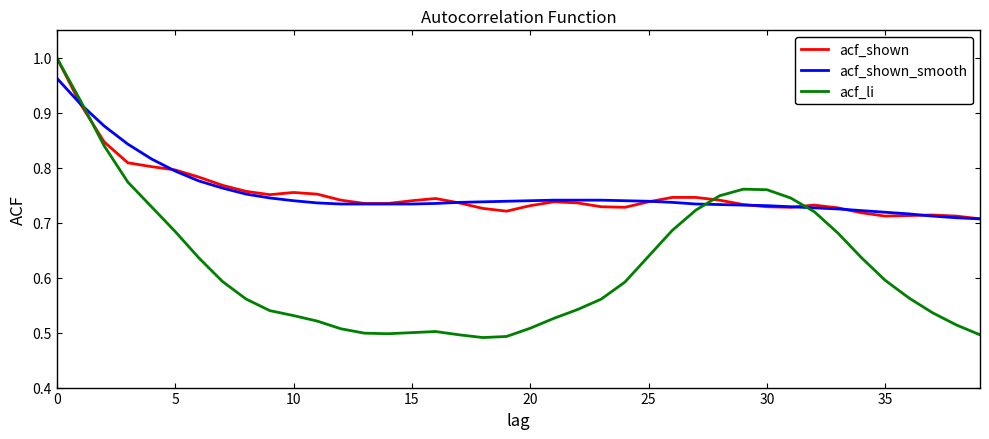

Which series has the widest spread of values?

acf_li